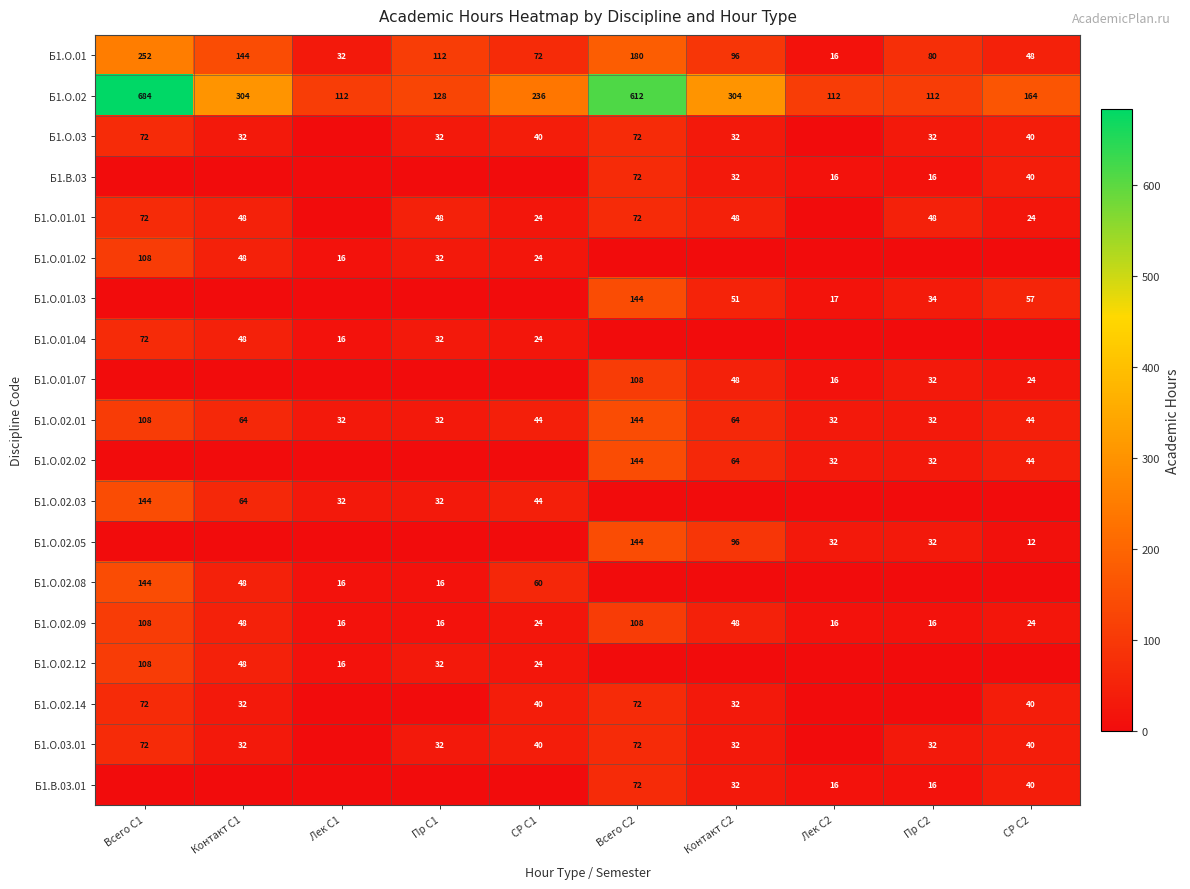

Where does the Б1.О.02.09 series first go above 24?

Всего С1